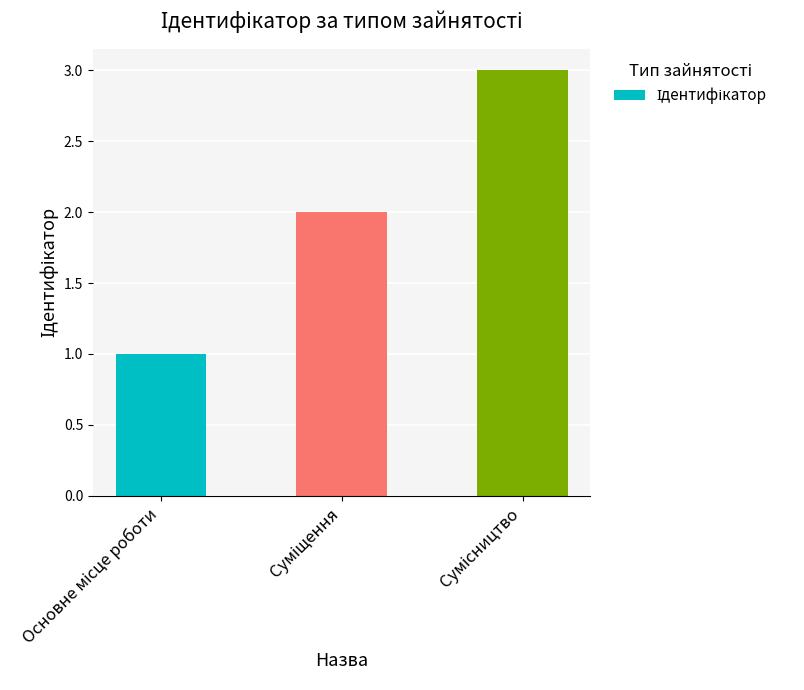

What is the greatest value displayed?

3